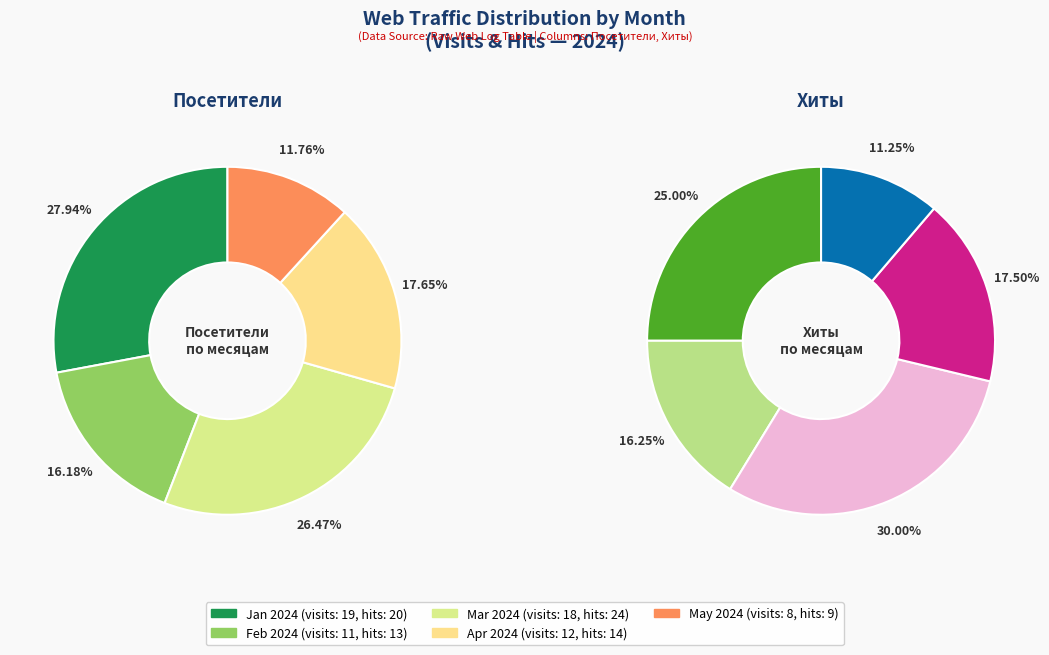

True or false: 2024-01-25 accounts for 1% of the total.

False